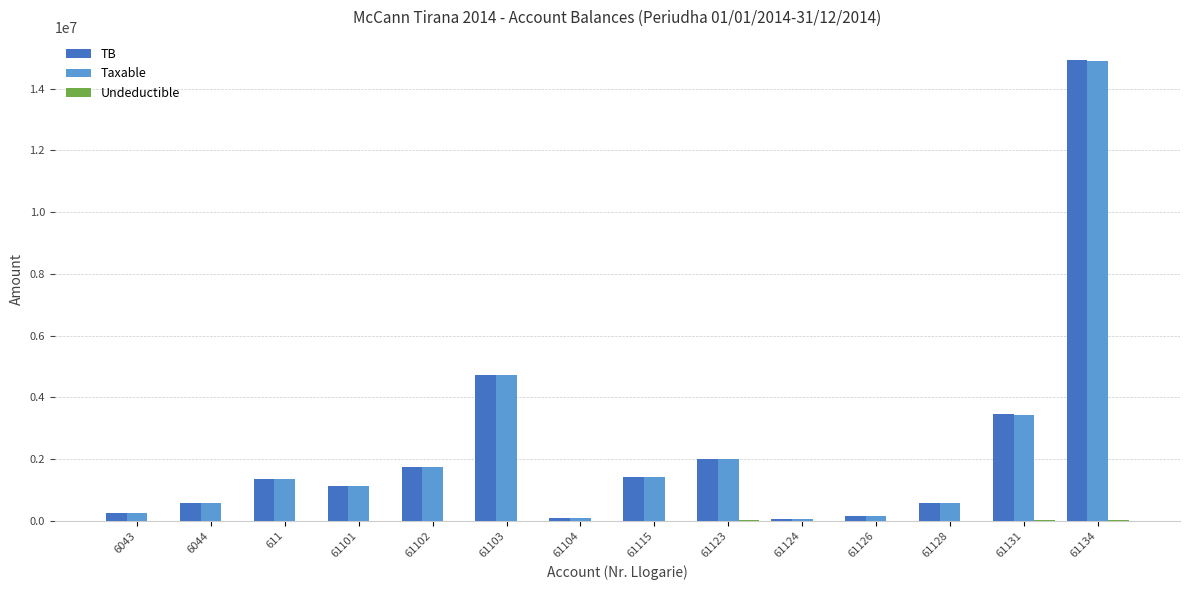

What is the average value of the TB series?

2325960.9